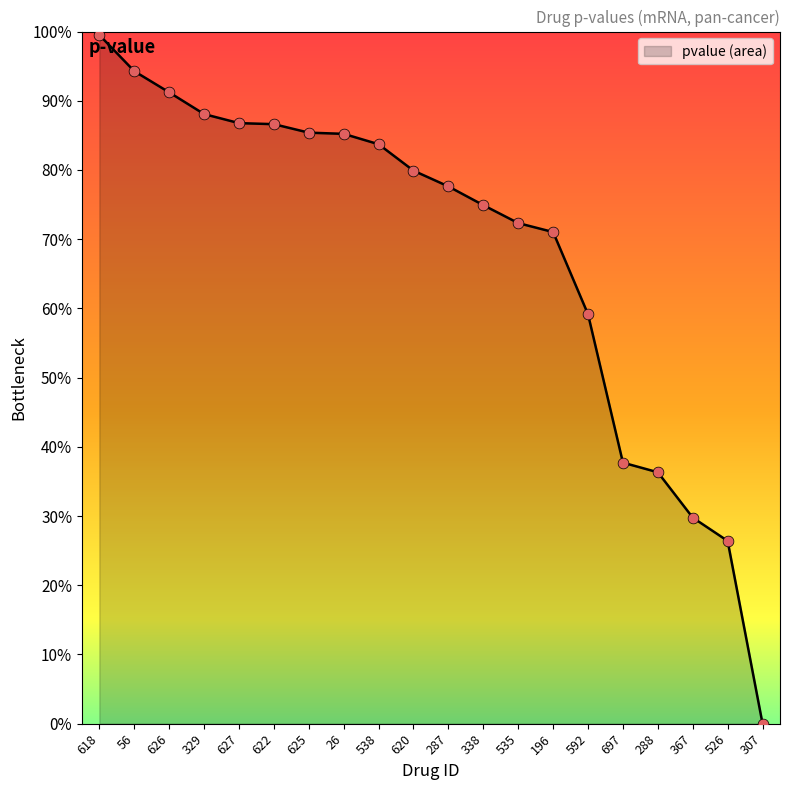

What is the change in value from 26 to 367?

-0.6